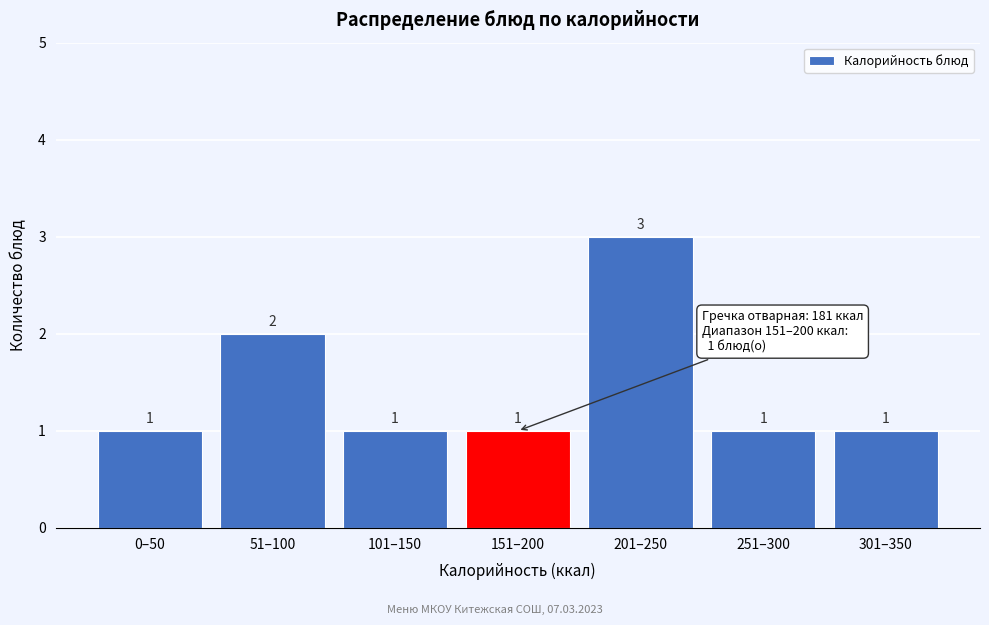

Reading left to right, what are all the values shown in this chart?

0–50=1	51–100=2	101–150=1	151–200=1	201–250=3	251–300=1	301–350=1